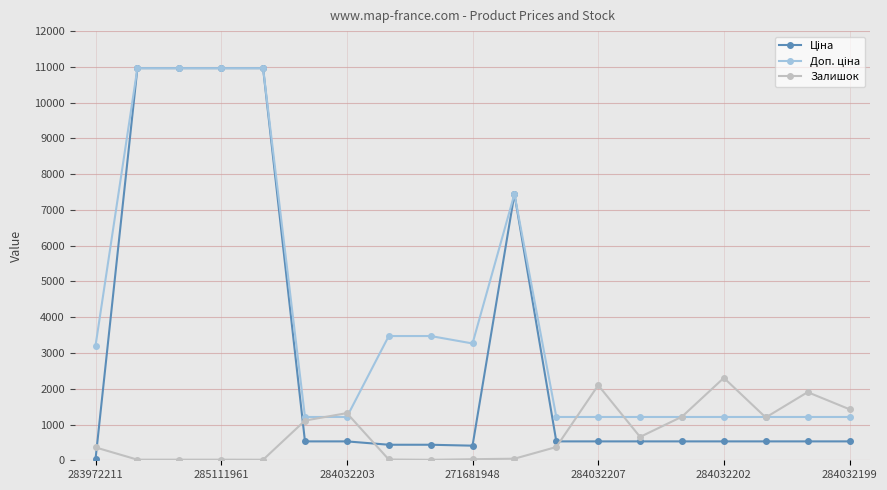

At how many categories does at least one series exceed 3682?

5